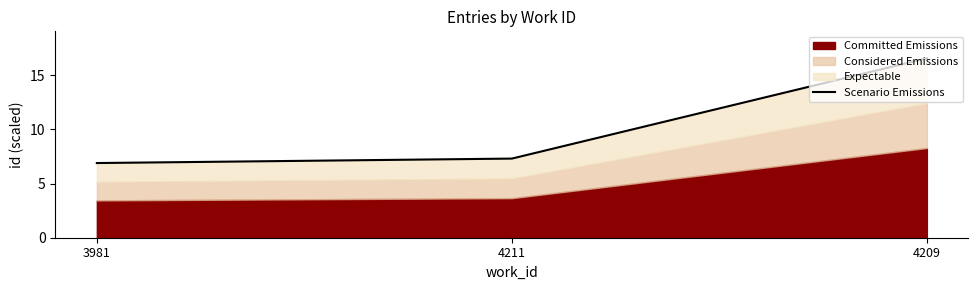

Count the number of values greater than 7.

2